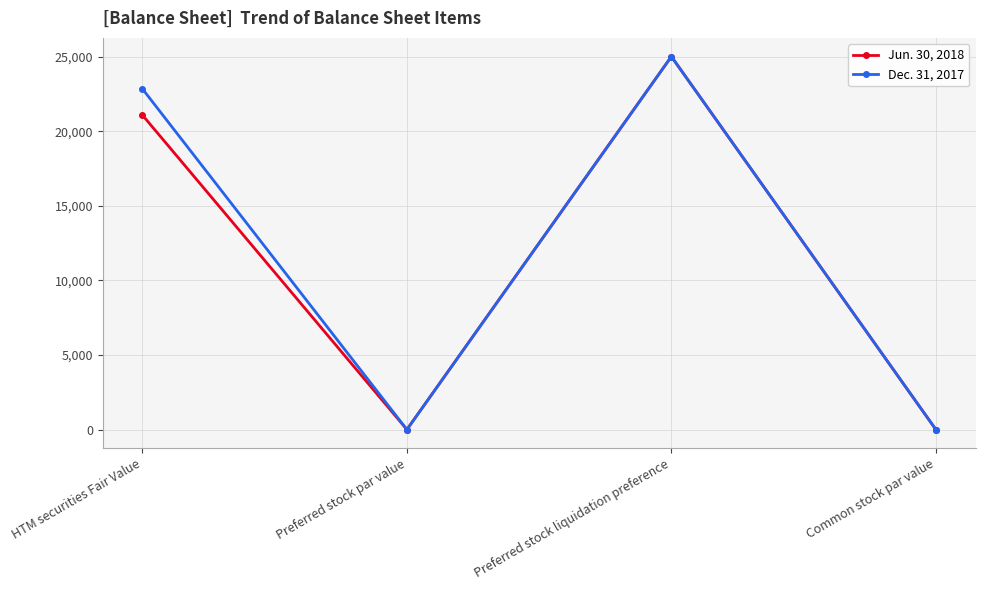

What is the average value of the Dec. 31, 2017 series?

11962